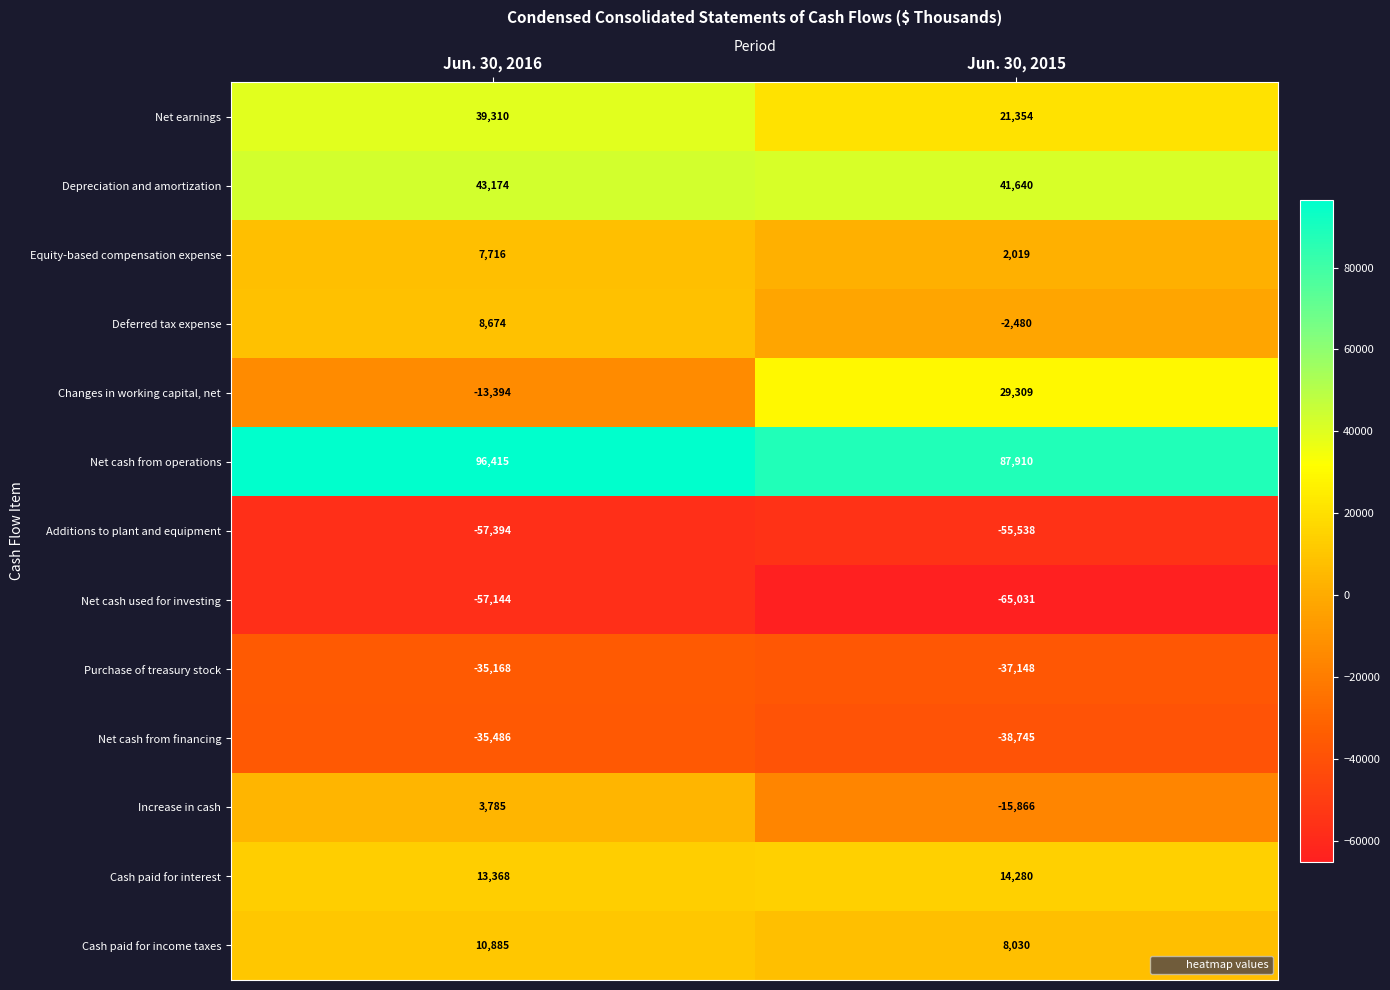

What is the sum of all Cash paid for interest values?

27648